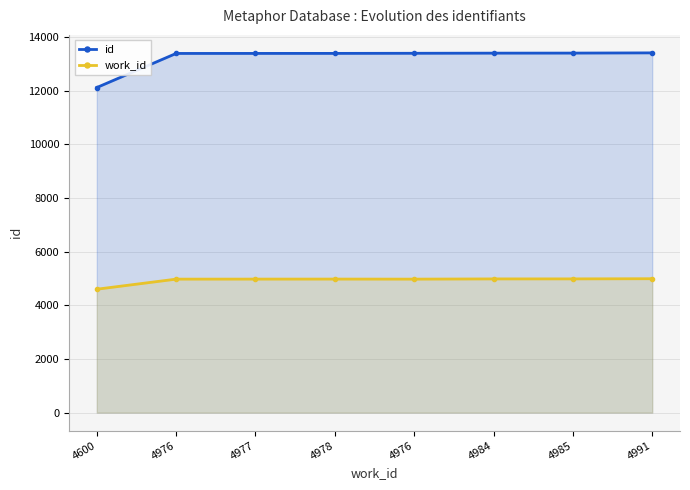

Which series has the largest total across all categories?

id